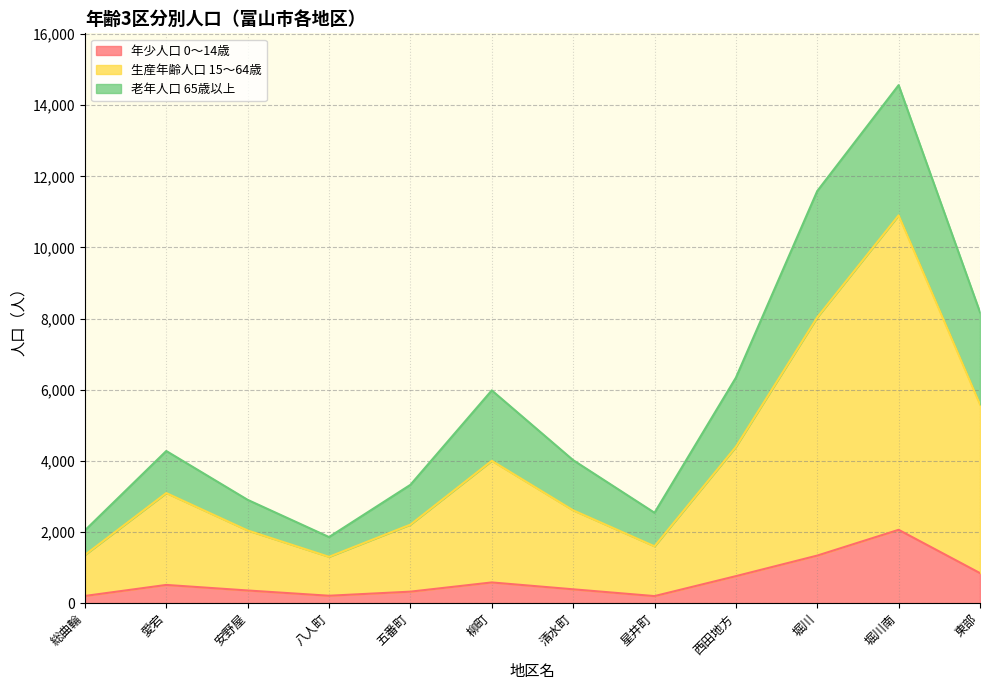

What value does the 年少人口 0～14歳 series have at 総曲輪, to the nearest 10?

200